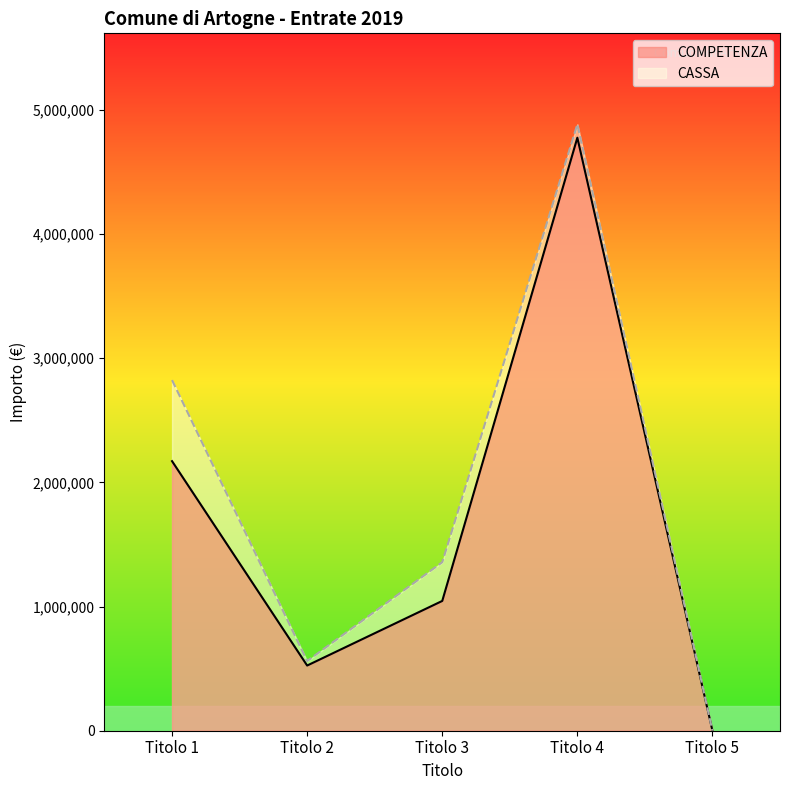

True or false: COMPETENZA has a value of 839149 at Titolo 1.

False